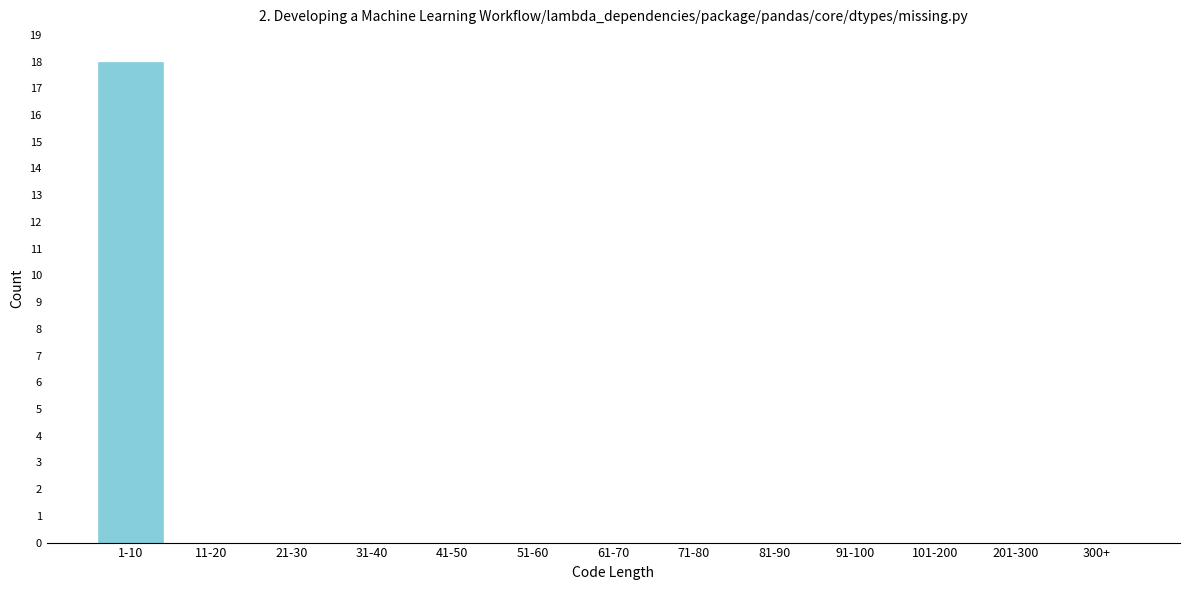

Reading left to right, list all the values displayed in this chart.

1-10=18	11-20=0	21-30=0	31-40=0	41-50=0	51-60=0	61-70=0	71-80=0	81-90=0	91-100=0	101-200=0	201-300=0	300+=0